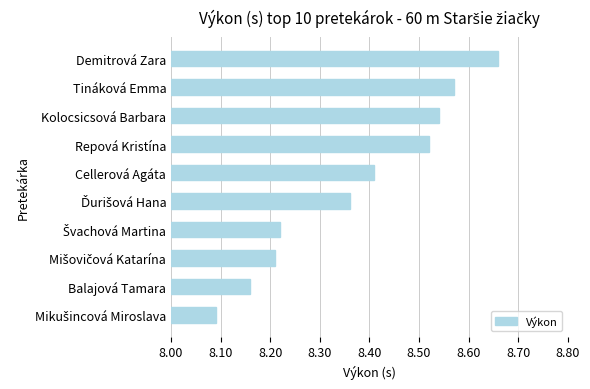

The chart shows a value of 4.7 at Kolocsicsová Barbara. True or false?

False